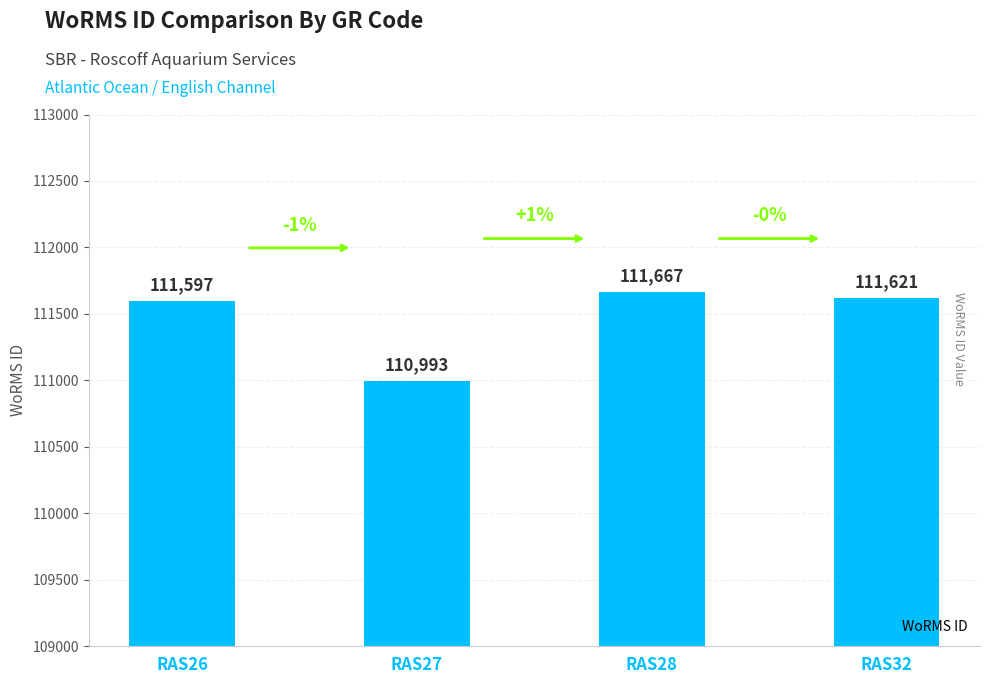

What is the sum of the values at RAS26 and RAS27?

222590